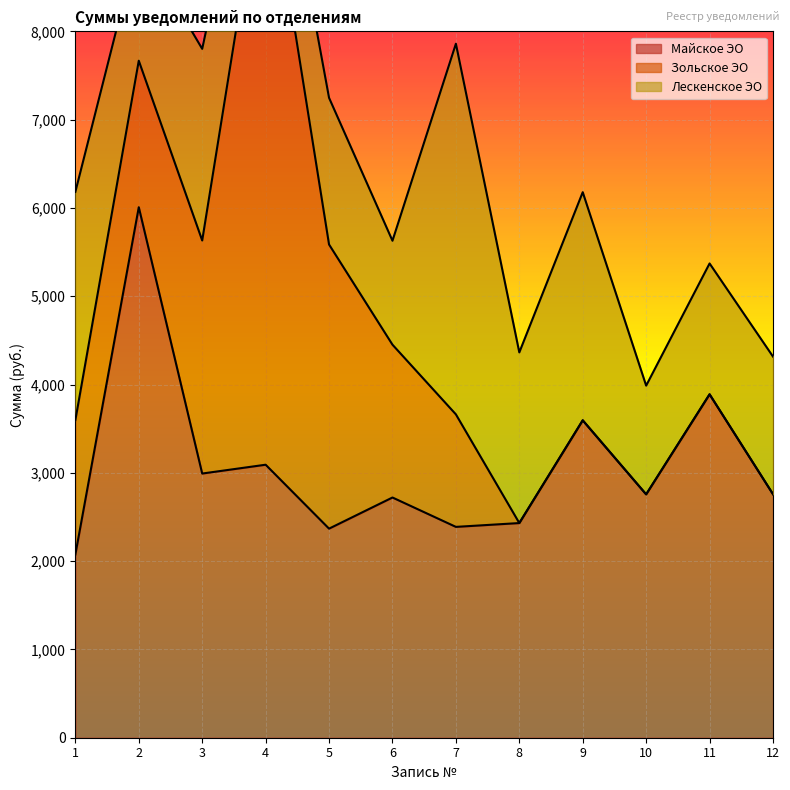

At how many categories does at least one series exceed 2880?

7